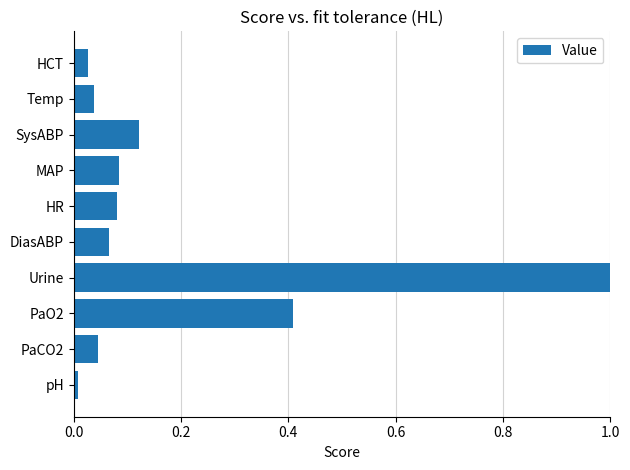

Is it true that the value at PaCO2 is 0.1?

False